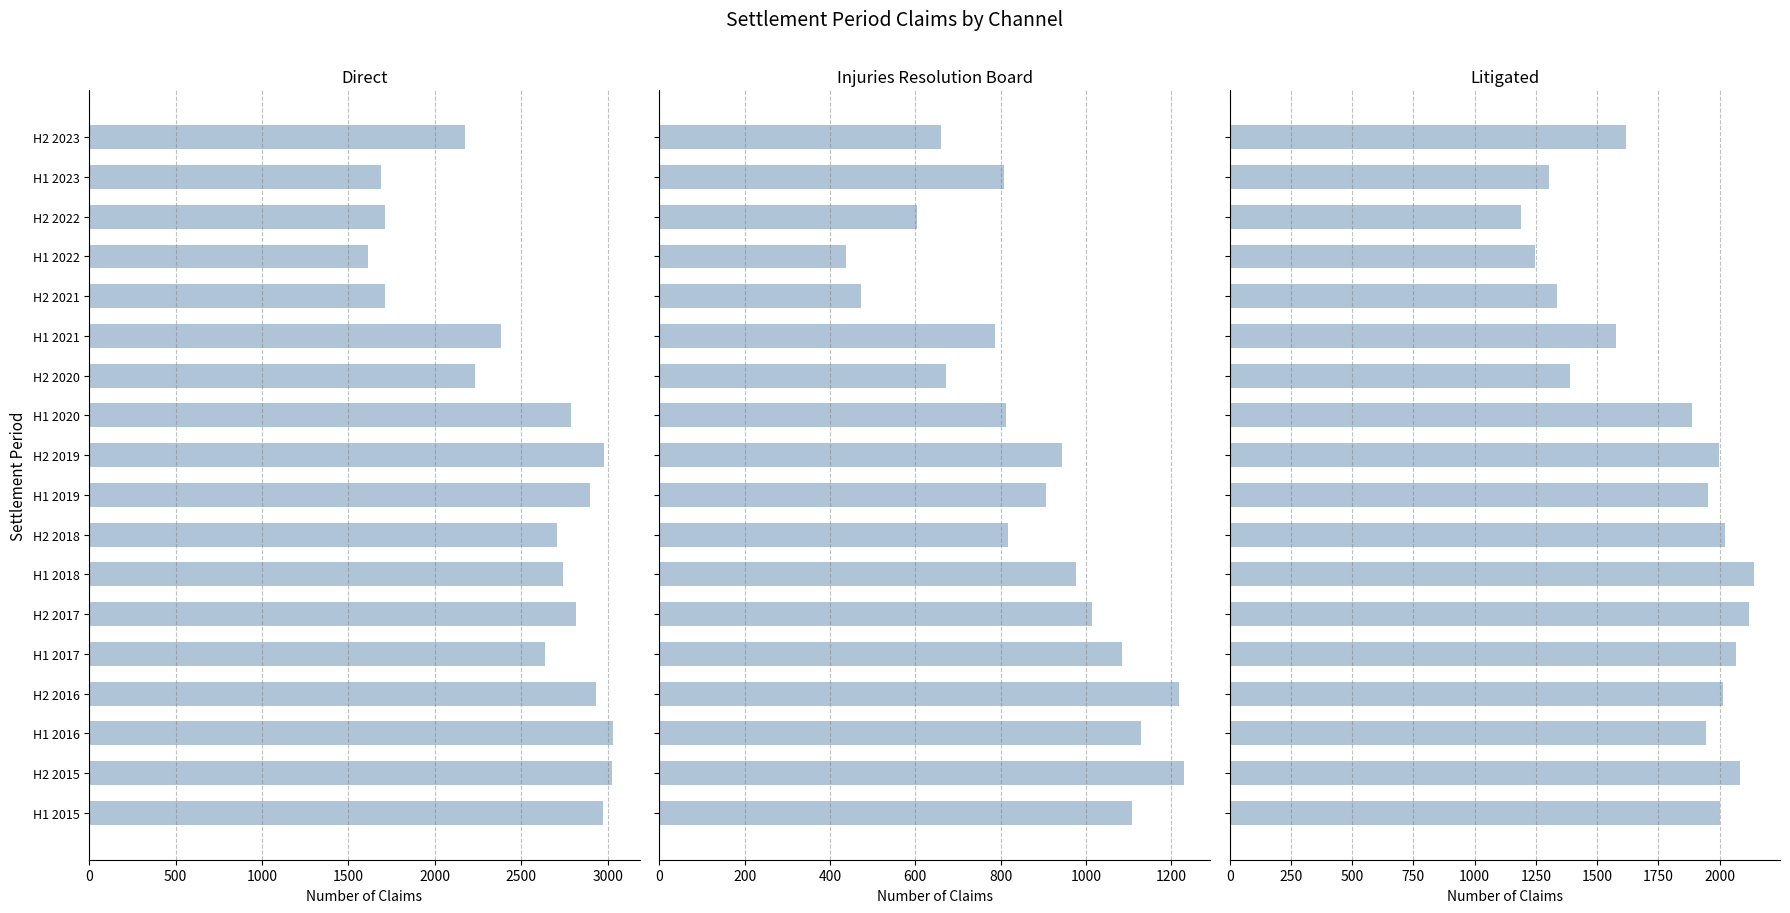

What is the average value of the Injuries Resolution Board series?

871